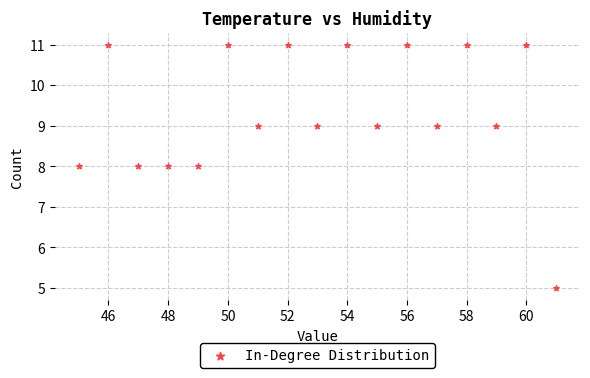

What is the range of Y values (max minus min)?

6